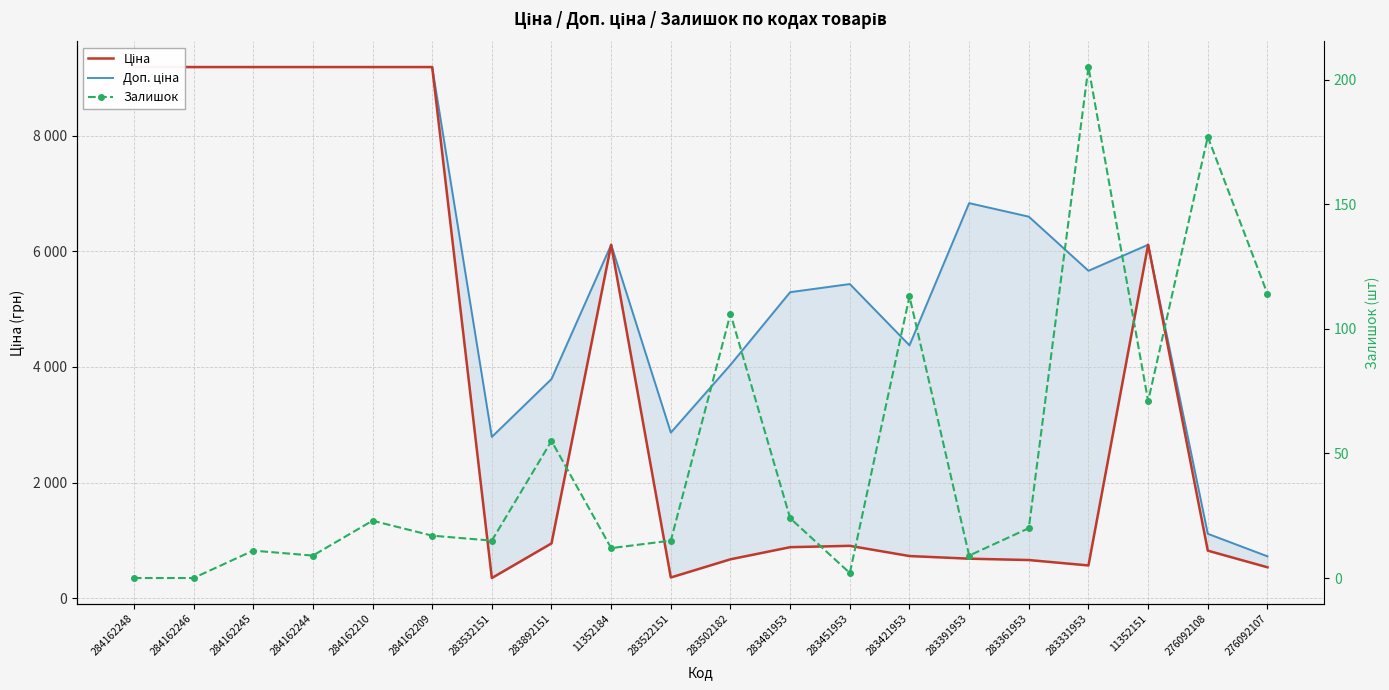

Reading left to right, list all the values displayed in this chart.

Ціна: 9185.1	9185.1	9185.1	9185.1	9185.1	9185.1	348.6	947.6	6112.5	358.0	672.7	882.1	905.5	728.8	683.2	659.8	566.2	6112.5	822.0	534.3
Доп. ціна: 9185.1	9185.1	9185.1	9185.1	9185.1	9185.1	2789.2	3790.3	6112.5	2863.8	4036.0	5292.4	5432.8	4372.9	6831.9	6597.9	5662.1	6112.5	1114.0	724.0
Залишок: 0.0	0.0	11.0	9.0	23.0	17.0	15.0	55.0	12.0	15.0	106.0	24.0	2.0	113.0	9.0	20.0	205.0	71.0	177.0	114.0